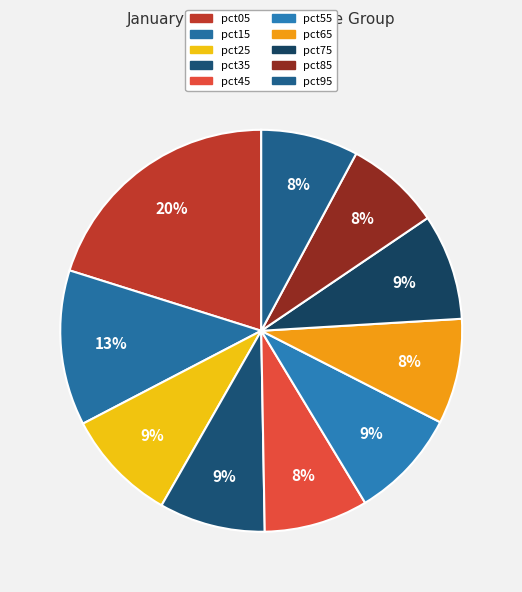

How many segments does this pie chart have?

10